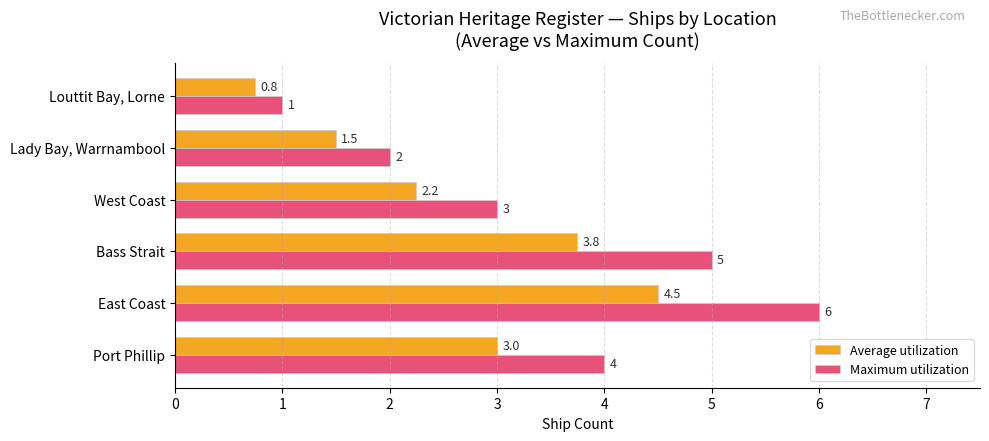

How many series are shown in this chart?

2